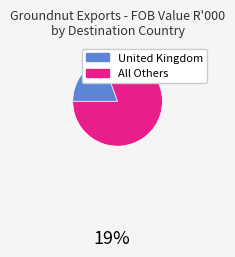

Does any single category account for the majority?

Yes